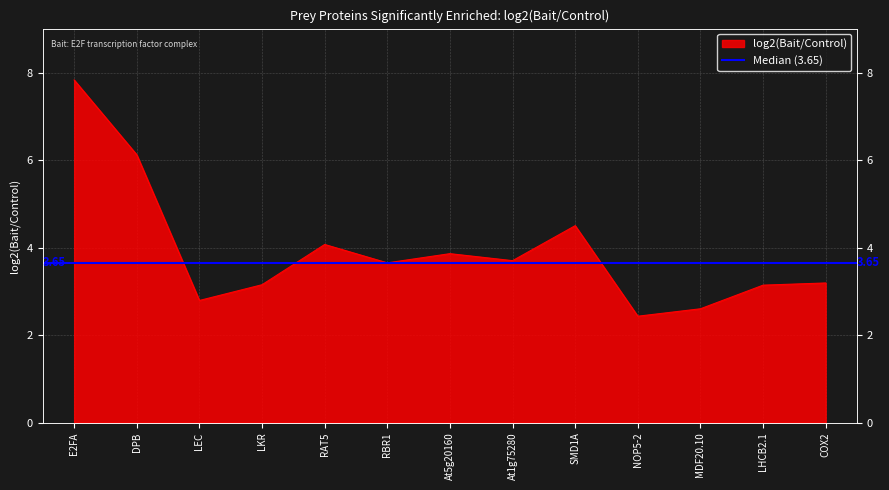

At which category does the data reach its first local valley?

LEC